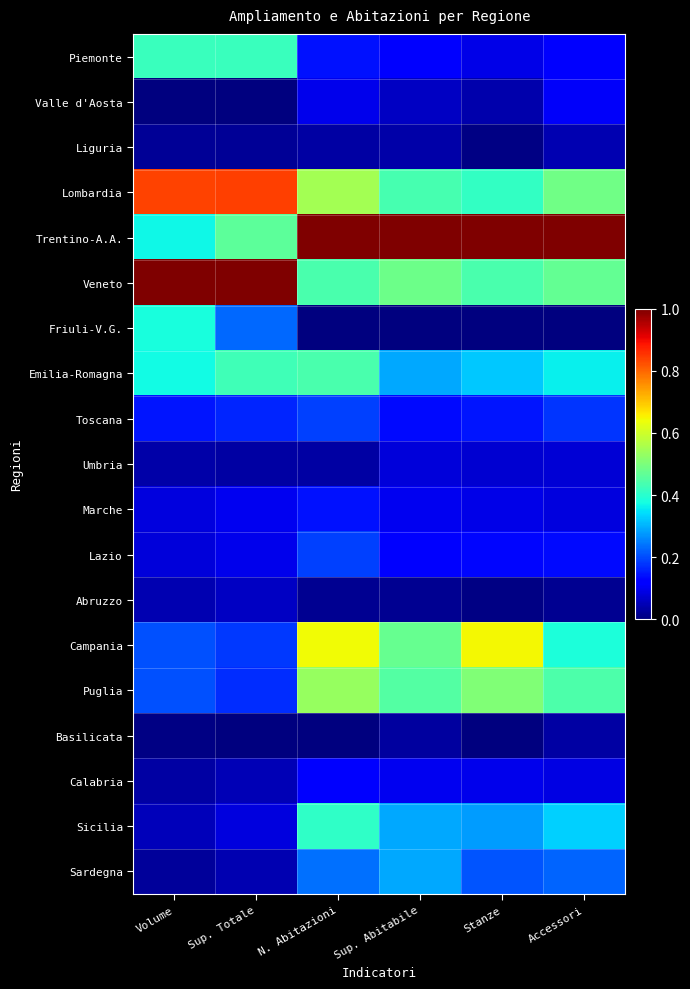

Reading left to right, what are all the values shown in this chart?

Piemonte: Volume=0.4	Sup. Totale=0.4	N. Abitazioni=0.1	Sup. Abitabile=0.1	Stanze=0.1	Accessori=0.1
Valle d'Aosta: Volume=0.0	Sup. Totale=0.0	N. Abitazioni=0.1	Sup. Abitabile=0.1	Stanze=0.0	Accessori=0.1
Liguria: Volume=0.0	Sup. Totale=0.0	N. Abitazioni=0.0	Sup. Abitabile=0.0	Stanze=0.0	Accessori=0.0
Lombardia: Volume=0.8	Sup. Totale=0.8	N. Abitazioni=0.5	Sup. Abitabile=0.4	Stanze=0.4	Accessori=0.5
Trentino-A.A.: Volume=0.4	Sup. Totale=0.5	N. Abitazioni=1.0	Sup. Abitabile=1.0	Stanze=1.0	Accessori=1.0
Veneto: Volume=1.0	Sup. Totale=1.0	N. Abitazioni=0.4	Sup. Abitabile=0.5	Stanze=0.4	Accessori=0.5
Friuli-V.G.: Volume=0.4	Sup. Totale=0.2	N. Abitazioni=0.0	Sup. Abitabile=0.0	Stanze=0.0	Accessori=0.0
Emilia-Romagna: Volume=0.4	Sup. Totale=0.4	N. Abitazioni=0.4	Sup. Abitabile=0.3	Stanze=0.3	Accessori=0.4
Toscana: Volume=0.1	Sup. Totale=0.2	N. Abitazioni=0.2	Sup. Abitabile=0.1	Stanze=0.1	Accessori=0.2
Umbria: Volume=0.0	Sup. Totale=0.0	N. Abitazioni=0.0	Sup. Abitabile=0.1	Stanze=0.1	Accessori=0.1
Marche: Volume=0.1	Sup. Totale=0.1	N. Abitazioni=0.1	Sup. Abitabile=0.1	Stanze=0.1	Accessori=0.1
Lazio: Volume=0.1	Sup. Totale=0.1	N. Abitazioni=0.2	Sup. Abitabile=0.1	Stanze=0.1	Accessori=0.1
Abruzzo: Volume=0.0	Sup. Totale=0.1	N. Abitazioni=0.0	Sup. Abitabile=0.0	Stanze=0.0	Accessori=0.0
Campania: Volume=0.2	Sup. Totale=0.2	N. Abitazioni=0.6	Sup. Abitabile=0.5	Stanze=0.6	Accessori=0.4
Puglia: Volume=0.2	Sup. Totale=0.2	N. Abitazioni=0.5	Sup. Abitabile=0.5	Stanze=0.5	Accessori=0.4
Basilicata: Volume=0.0	Sup. Totale=0.0	N. Abitazioni=0.0	Sup. Abitabile=0.0	Stanze=0.0	Accessori=0.0
Calabria: Volume=0.0	Sup. Totale=0.0	N. Abitazioni=0.1	Sup. Abitabile=0.1	Stanze=0.1	Accessori=0.1
Sicilia: Volume=0.1	Sup. Totale=0.1	N. Abitazioni=0.4	Sup. Abitabile=0.3	Stanze=0.3	Accessori=0.3
Sardegna: Volume=0.0	Sup. Totale=0.0	N. Abitazioni=0.2	Sup. Abitabile=0.3	Stanze=0.2	Accessori=0.2